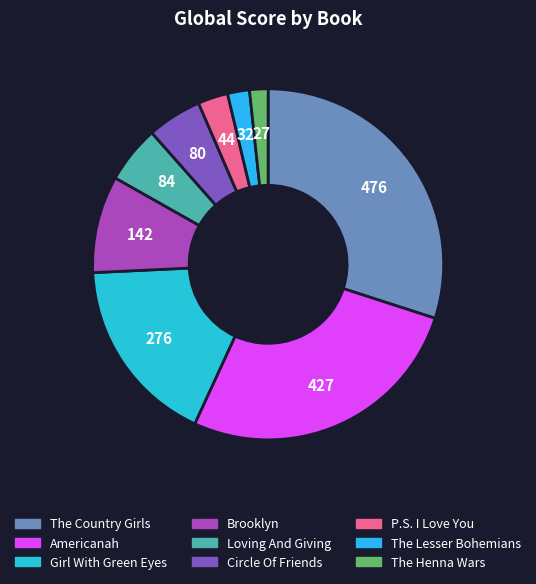

Does P.S. I Love You account for over 50% of the chart?

No